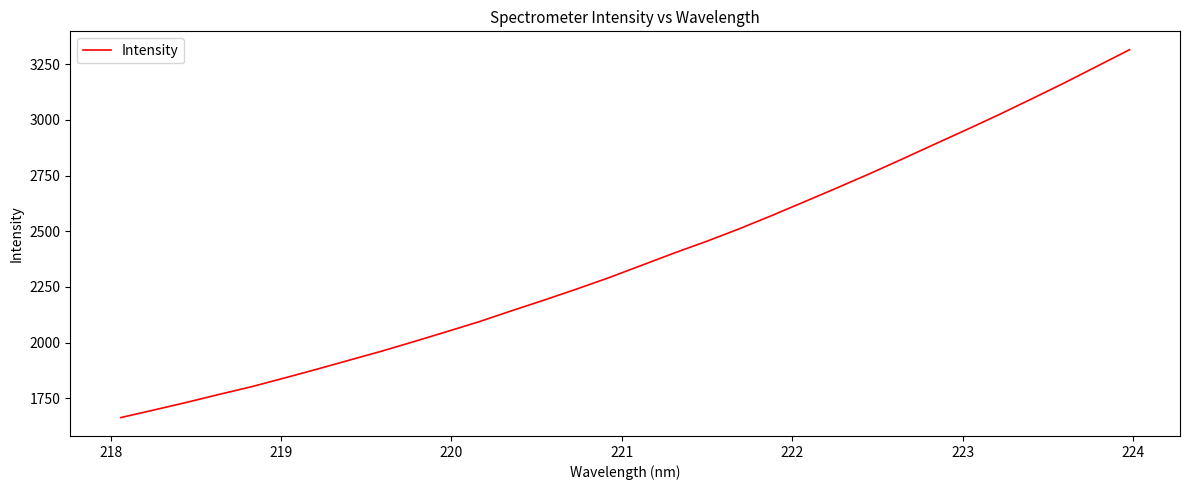

How many lines are shown in the chart?

1